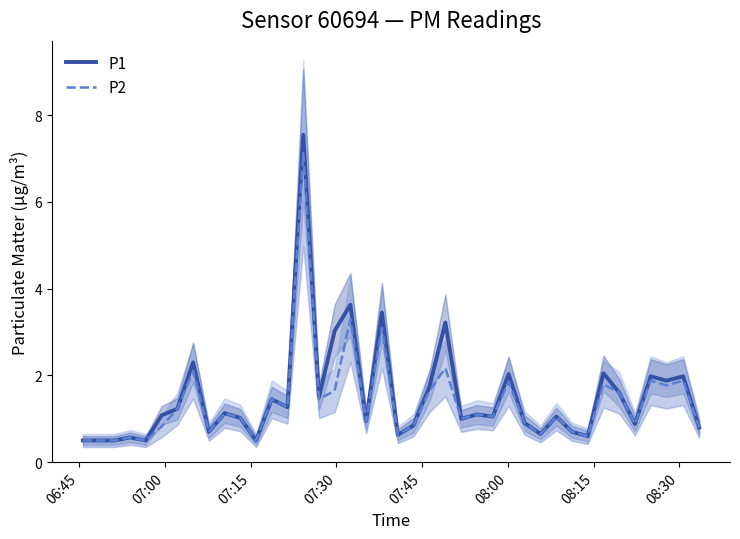

What is the average value of the P2 series?

1.4